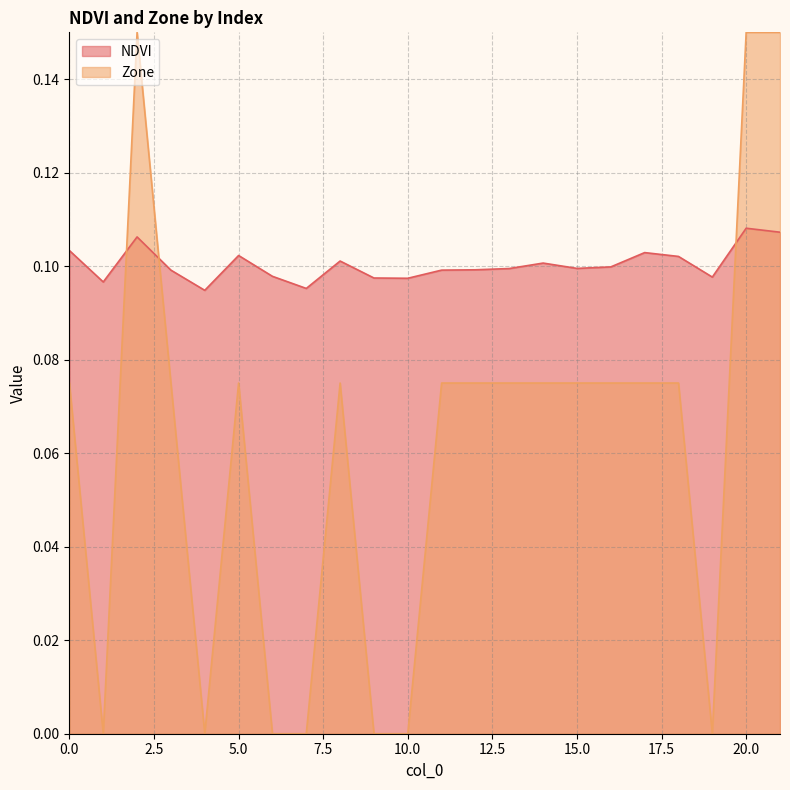

How many positive values does the Zone series have?

15